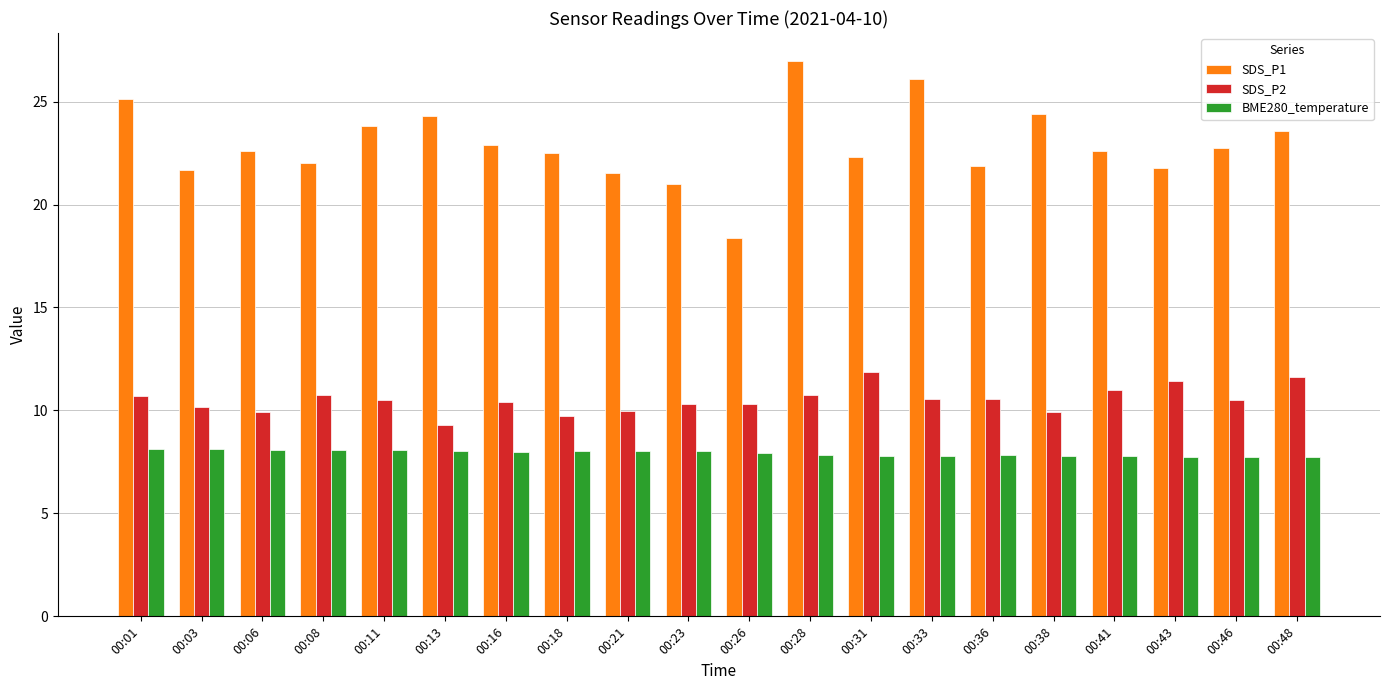

At how many categories does at least one series exceed 7?

20